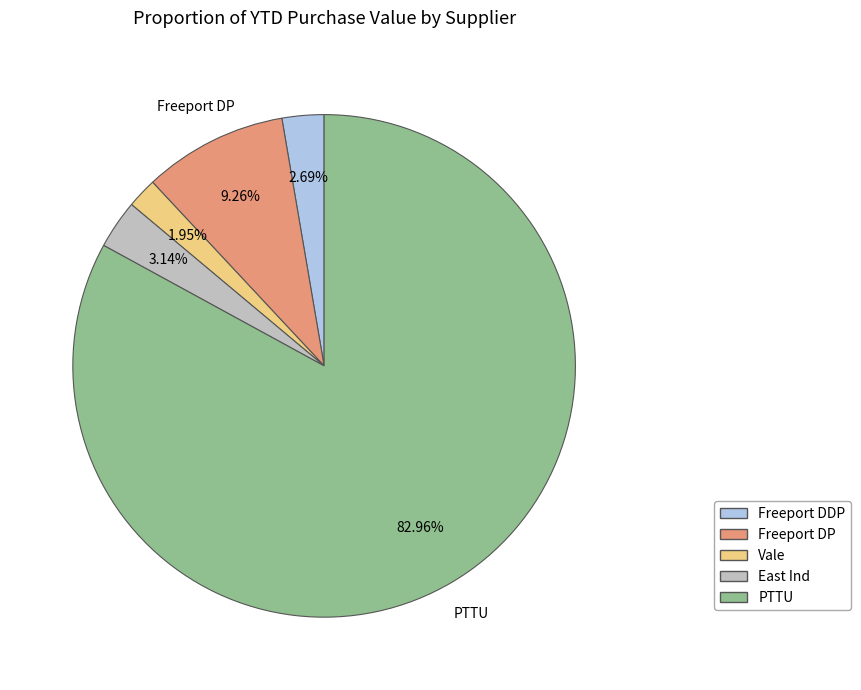

Does any single category account for the majority?

Yes